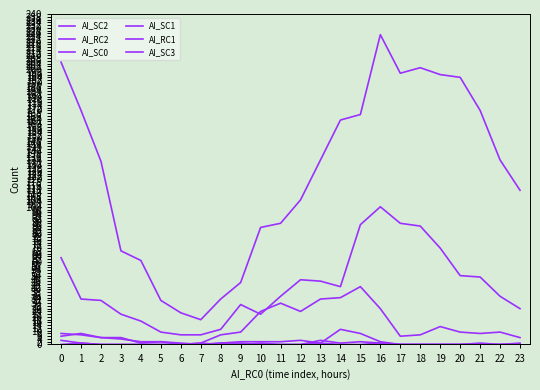

Does the chart display data point markers on the line(s)?

No